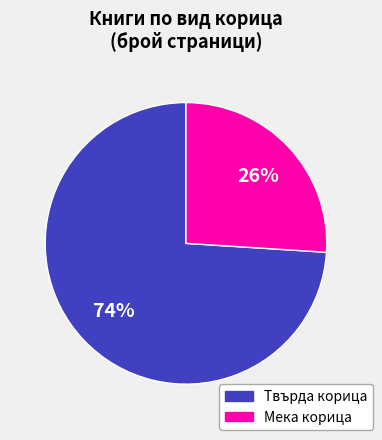

Is there any slice that represents more than half of the pie?

Yes